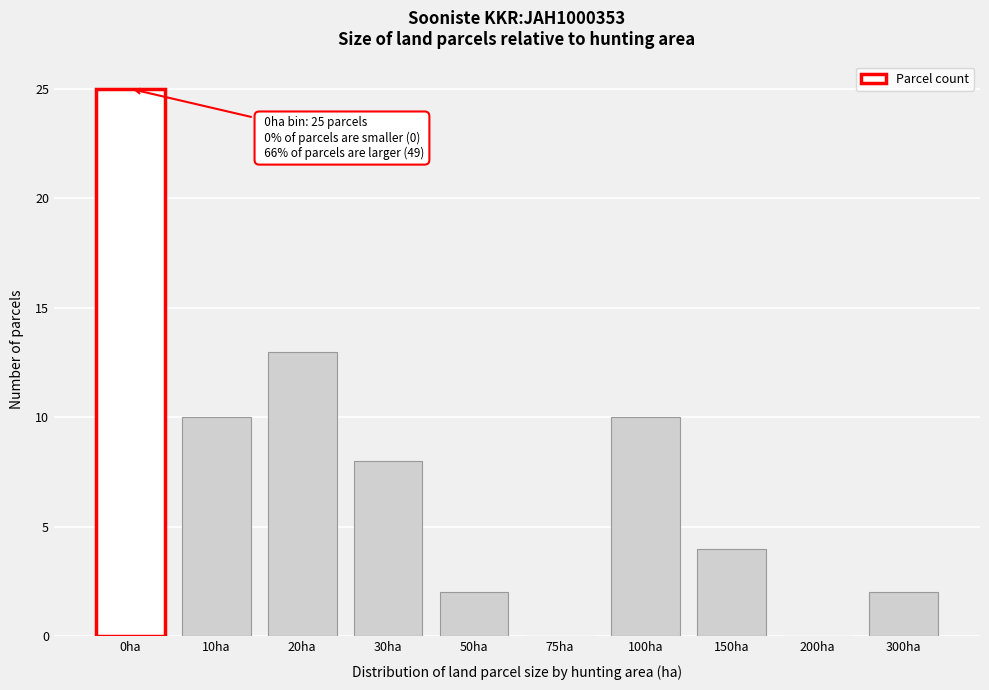

Reading left to right, transcribe all the data shown in this chart.

0ha=25	10ha=10	20ha=13	30ha=8	50ha=2	75ha=0	100ha=10	150ha=4	200ha=0	300ha=2